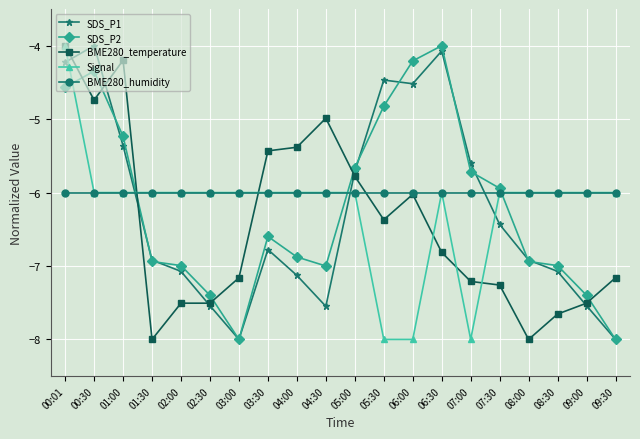

Between 06:00 and 08:00, which series saw the biggest shift?

SDS_P2